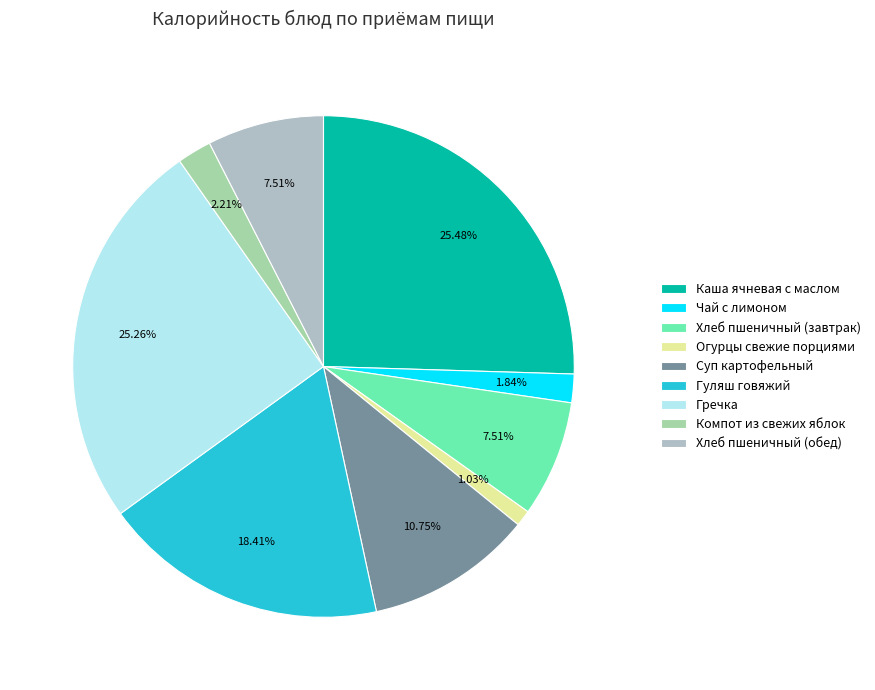

Rank the categories by value from highest to lowest.

Каша ячневая с маслом, Гречка, Гуляш говяжий, Суп картофельный, Хлеб пшеничный (завтрак), Хлеб пшеничный (обед), Компот из свежих яблок, Чай с лимоном, Огурцы свежие порциями